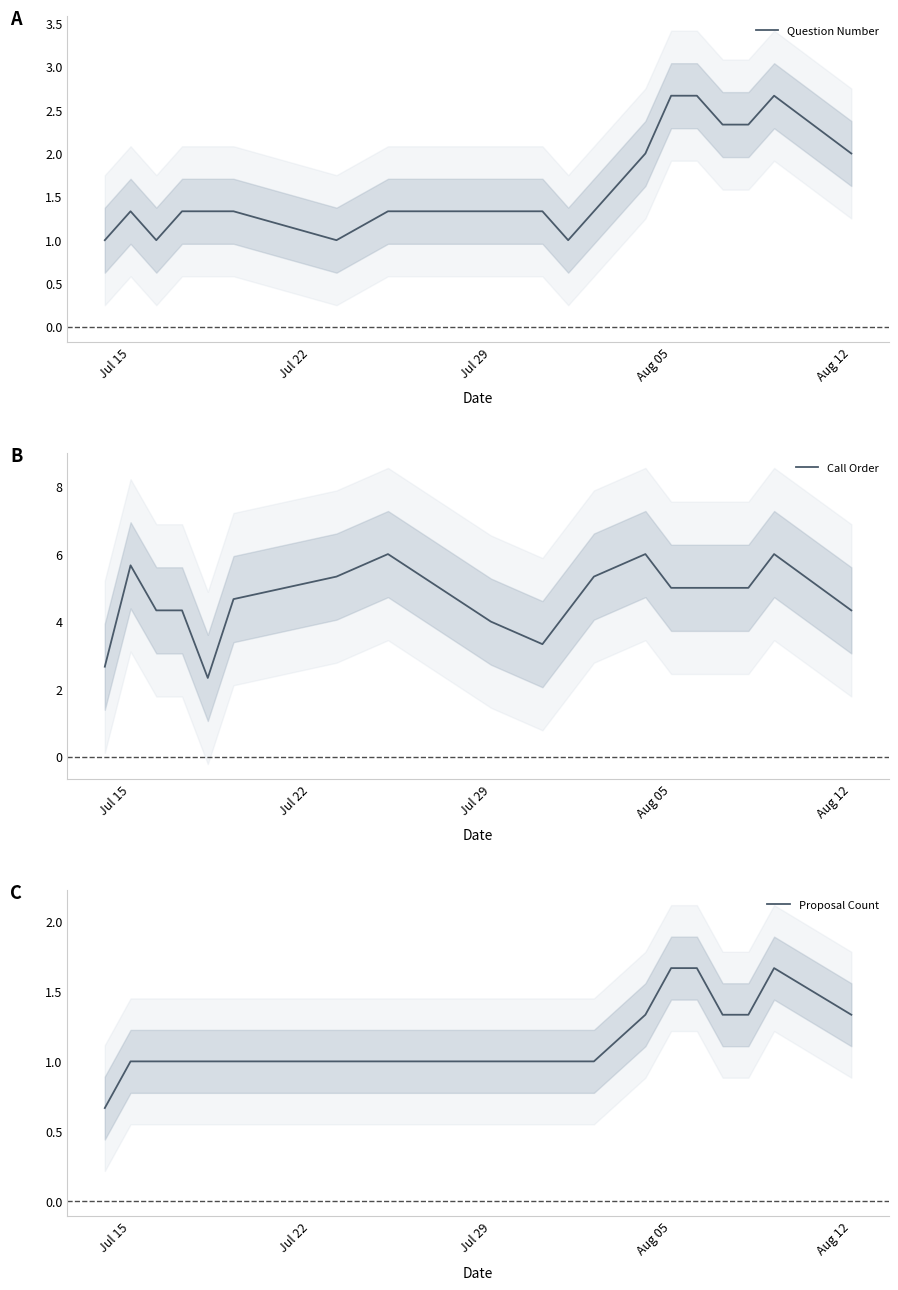

What is the sum of the Call Order values at Aug 05 and Jul 29?

9.0